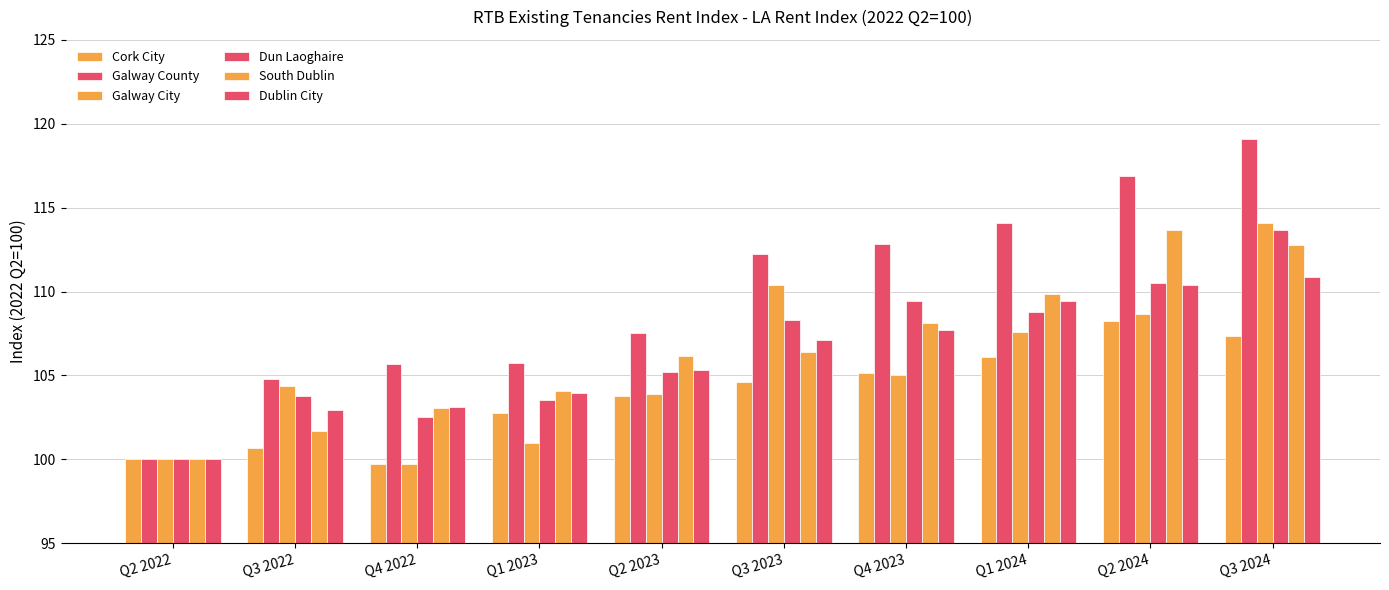

Where is Galway City nearest to the value 106?

Q4 2023